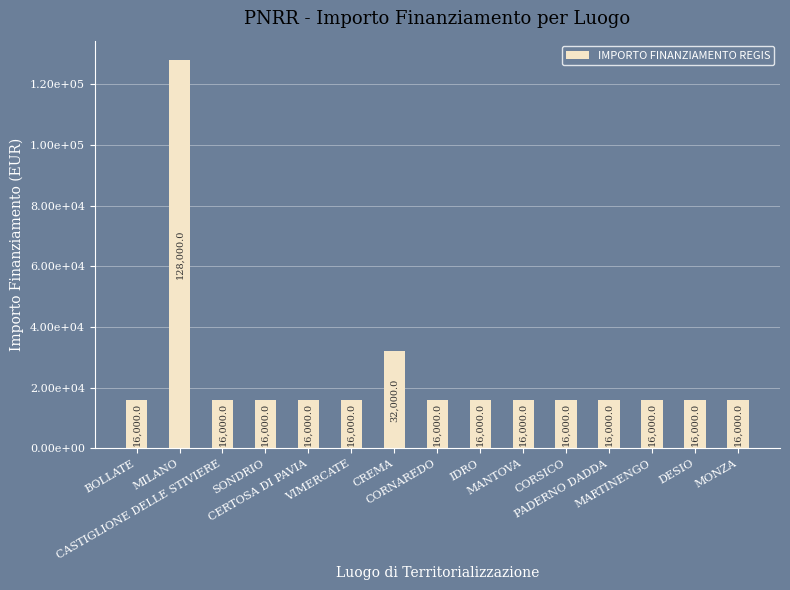

Which has a higher value, VIMERCATE or BOLLATE?

VIMERCATE